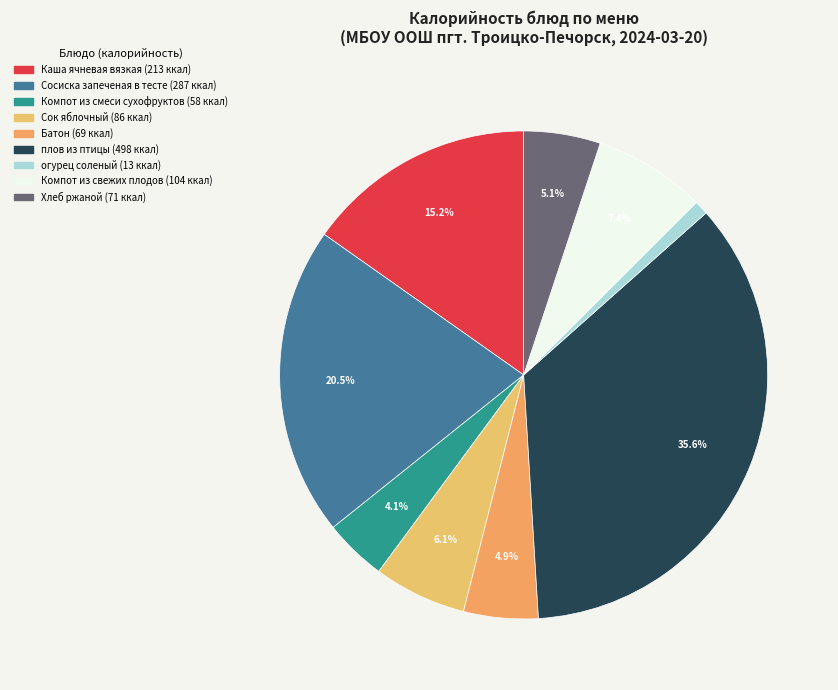

To the nearest percent, what is the average slice percentage?

11%